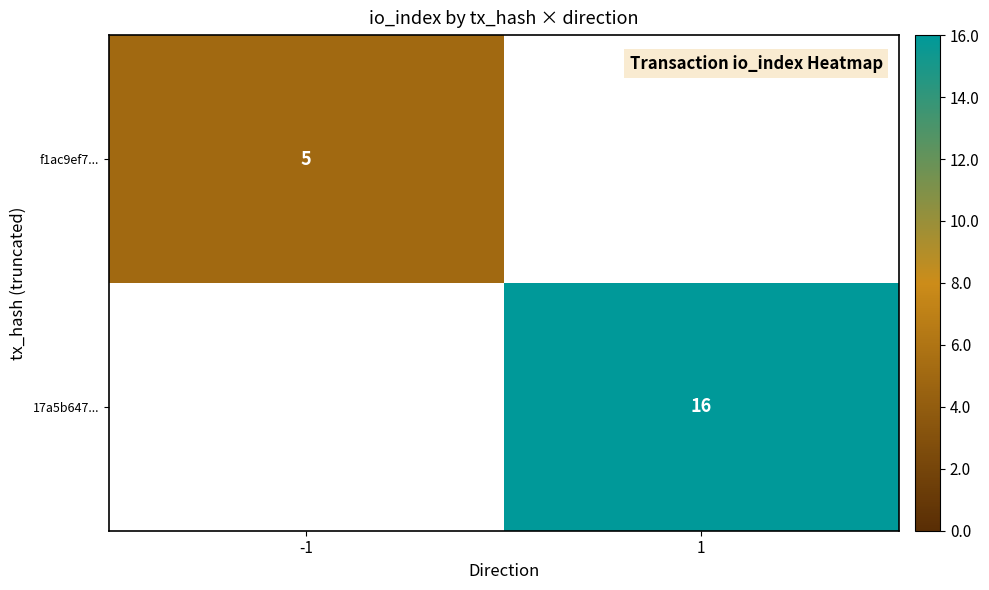

The 17a5b647... series shows 16 at 1. True or false?

True